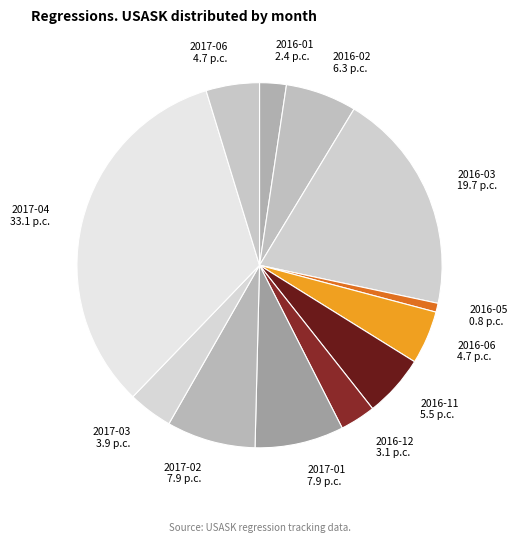

Does any single category account for the majority?

No